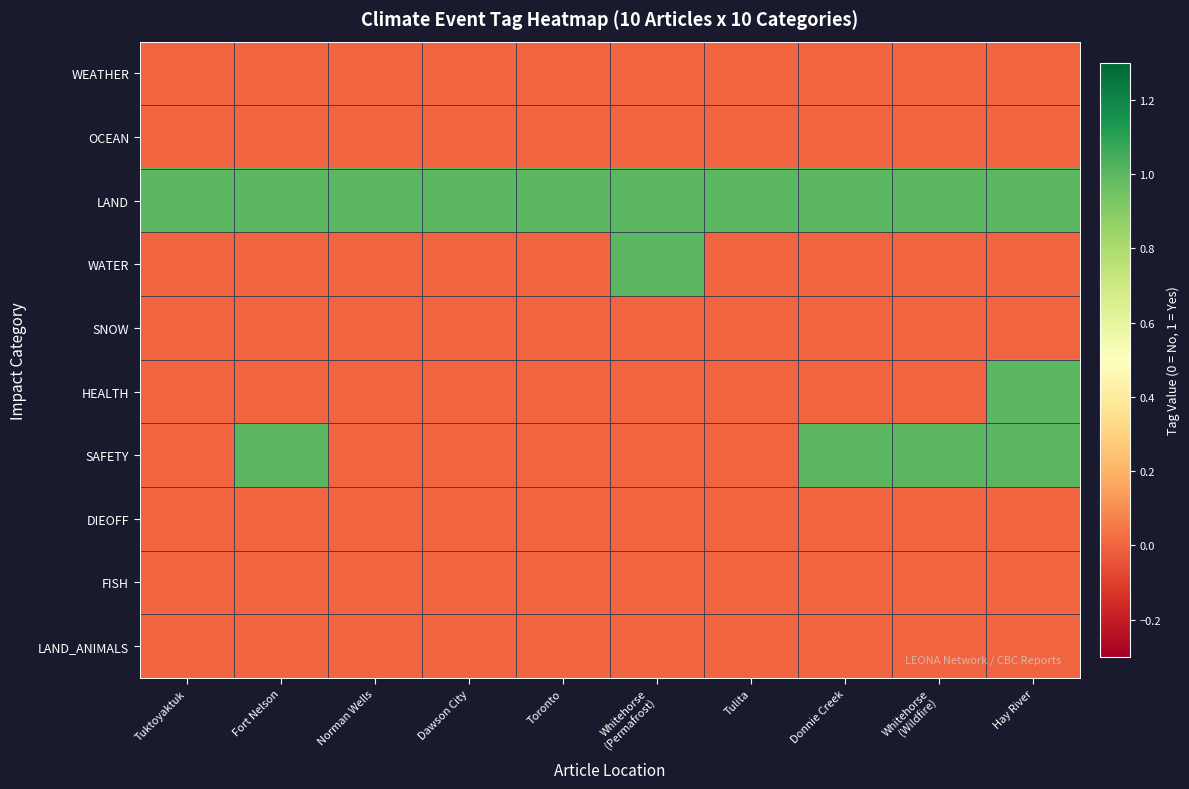

At Whitehorse (Permafrost), list the series in order from smallest to largest.

WEATHER, OCEAN, SNOW, HEALTH, SAFETY, DIEOFF, FISH, LAND_ANIMALS, LAND, WATER